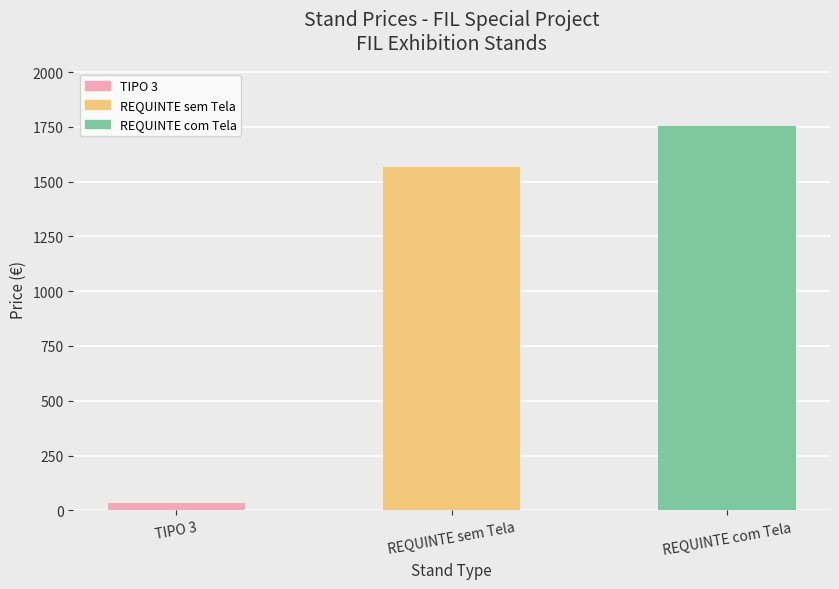

How many bars are there in total?

3